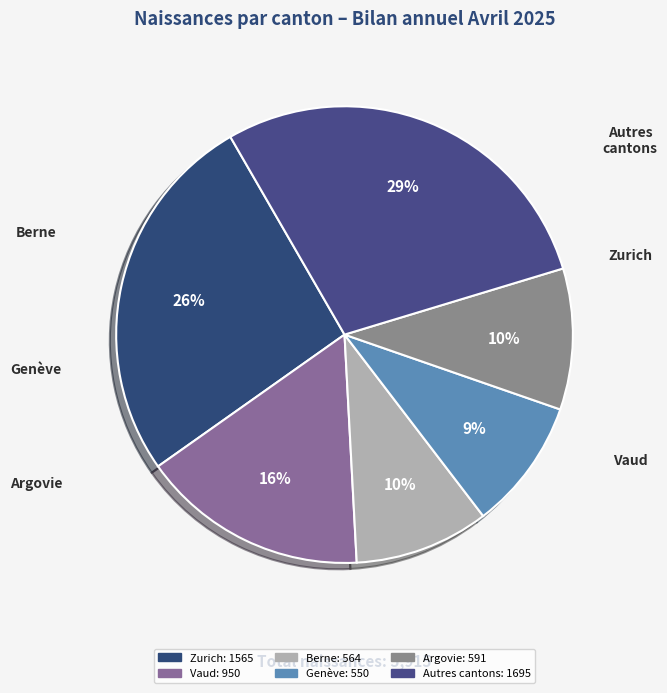

How many slices are in this pie chart?

6